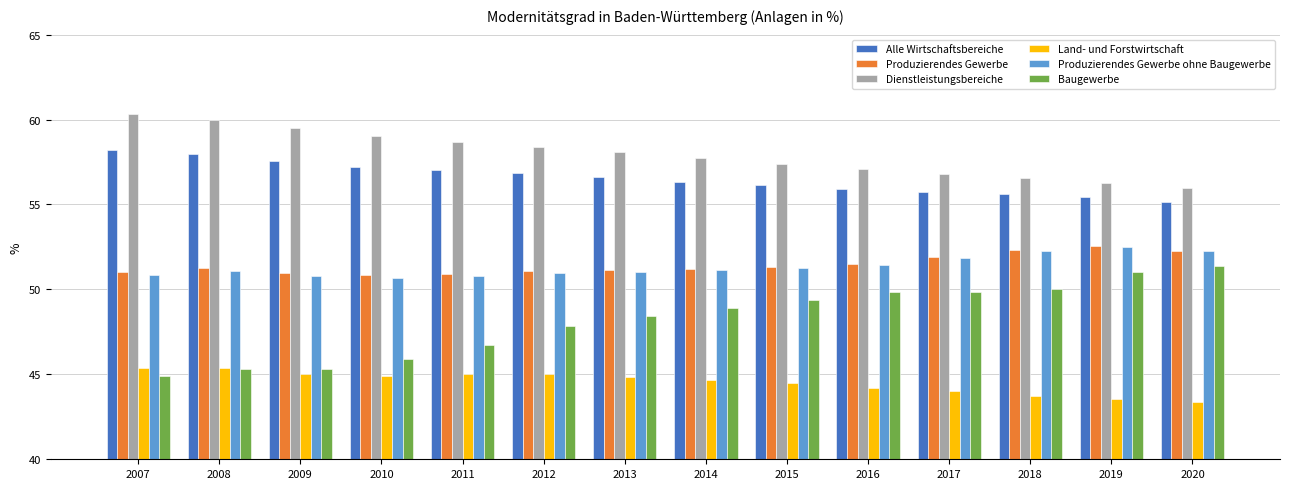

What is the difference between the highest and lowest values at 2009?

14.5